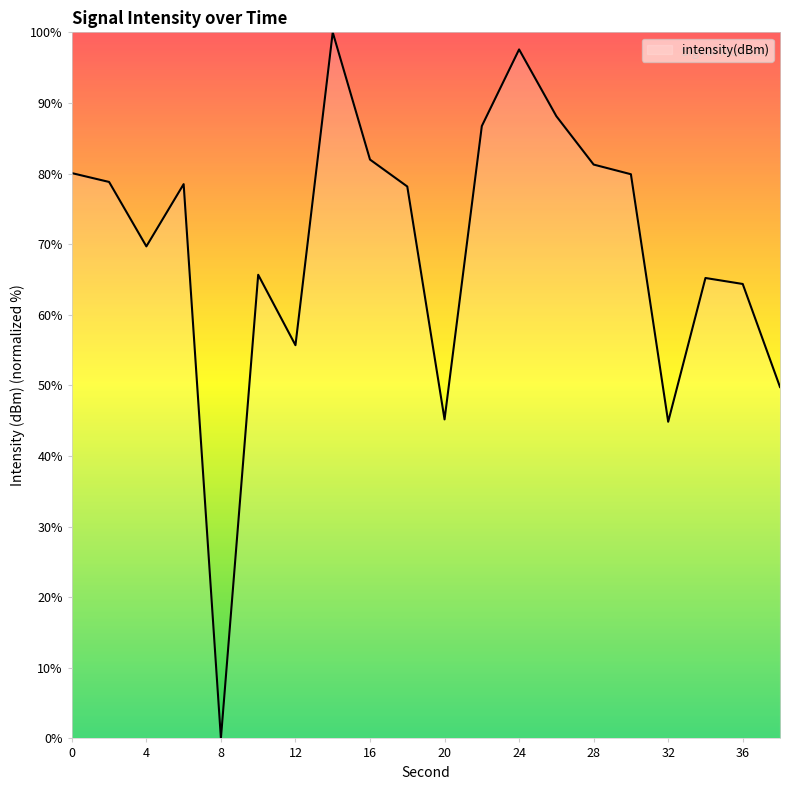

What is the greatest value displayed?

100.0